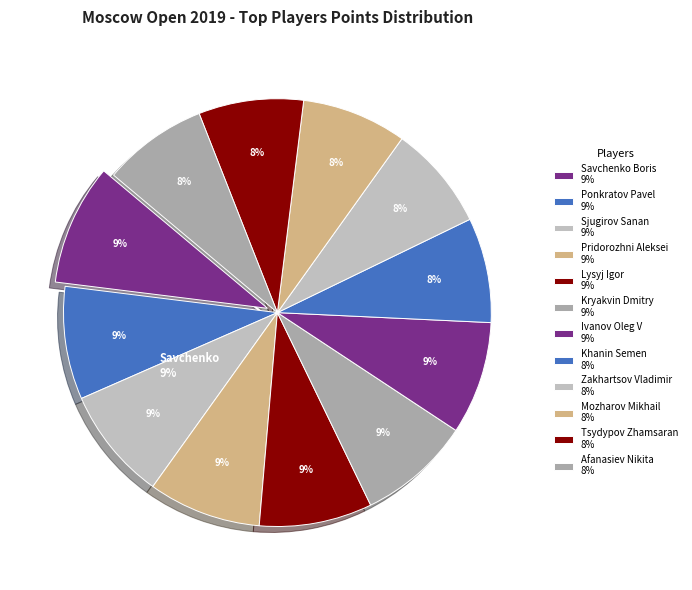

To the nearest percent, what is the average slice percentage?

8%